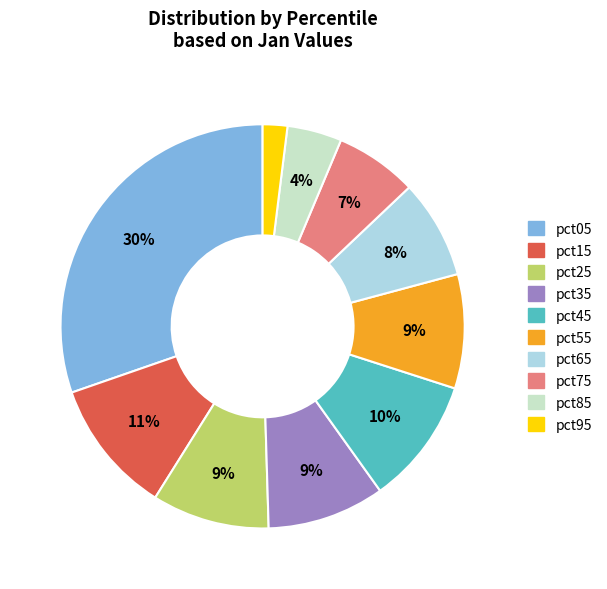

What is the smallest slice in the pie chart?

pct95